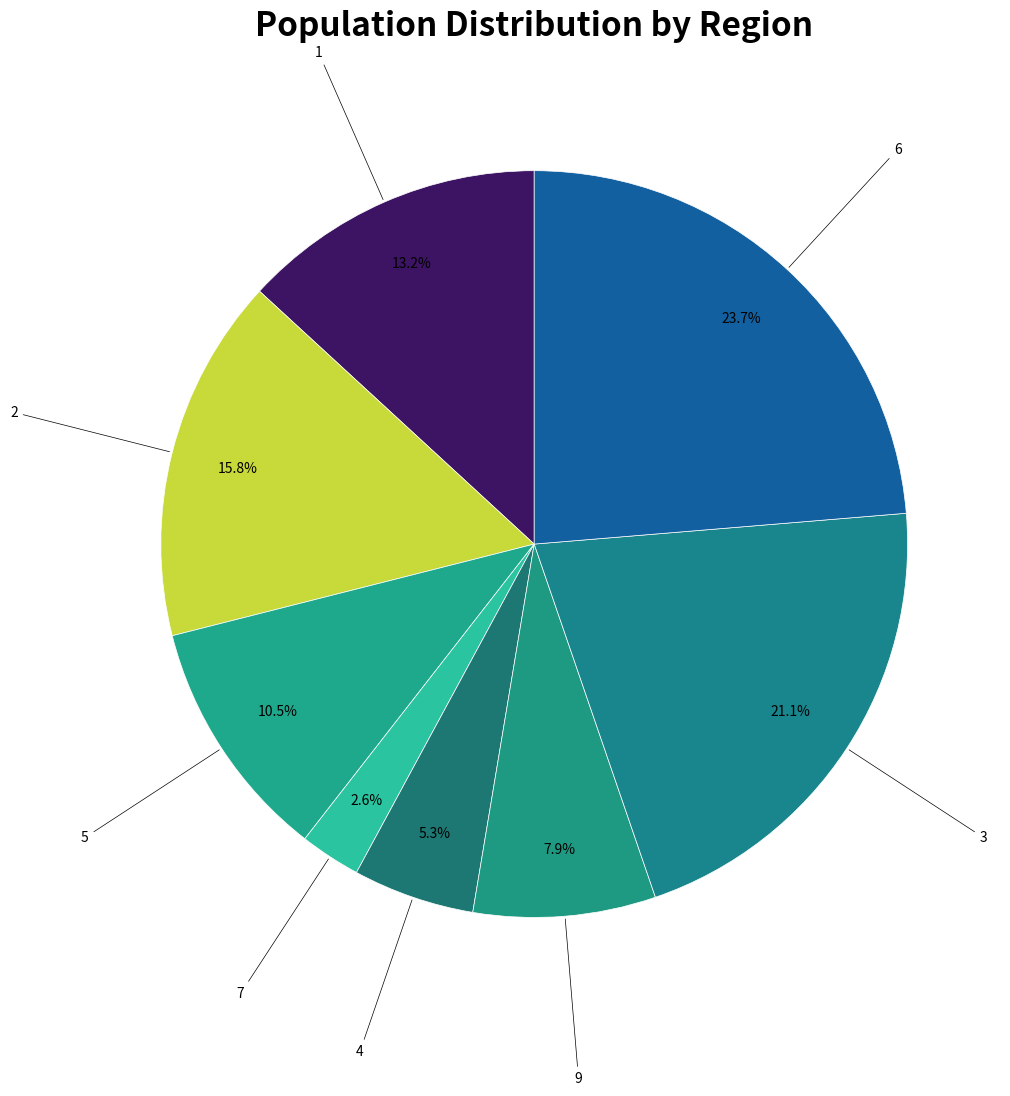

Count the number of slices in the pie.

8